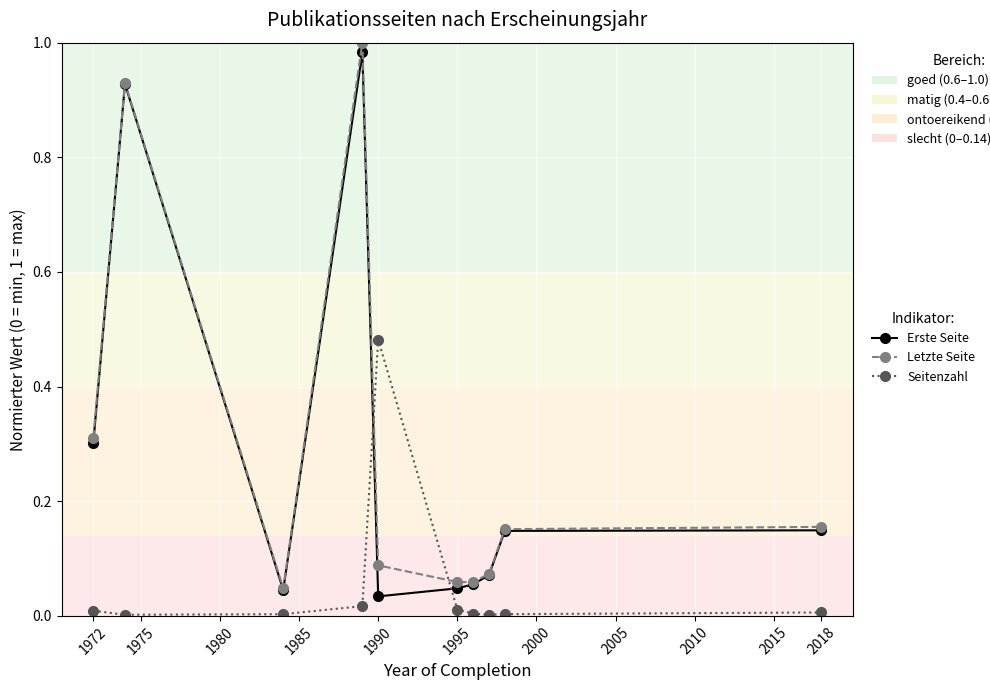

True or false: Erste Seite and Seitenzahl cross at least once.

True